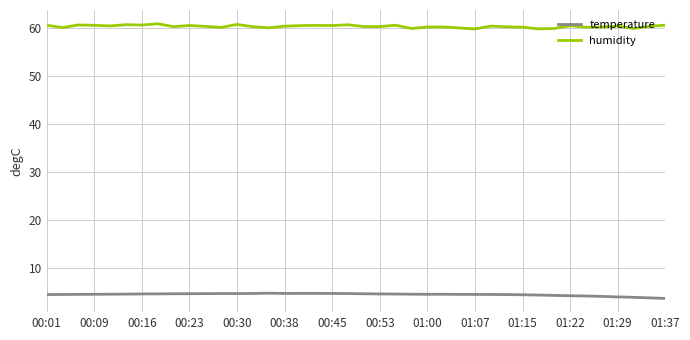

What is the smallest value displayed?

3.6